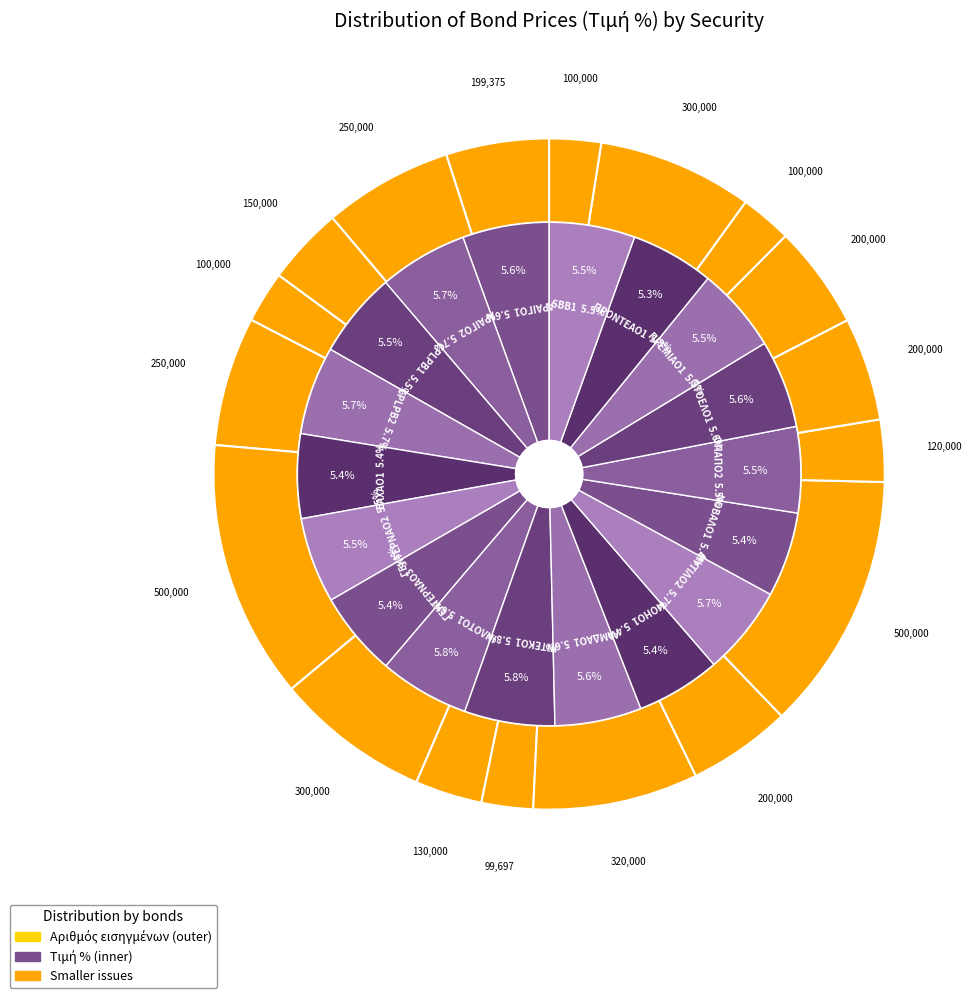

Is the sum of CPLPB2 and ΜΟΗΟ1 greater than half?

No